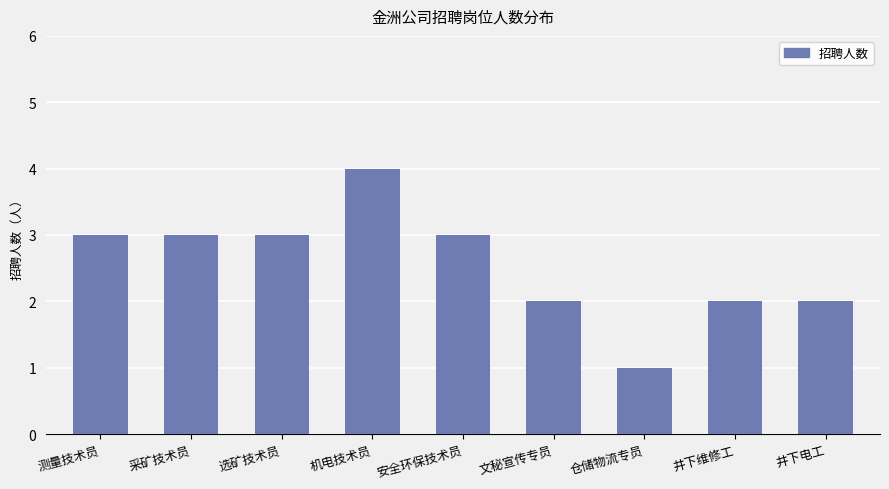

Reading right to left, what are all the values shown in this chart?

2	2	1	2	3	4	3	3	3